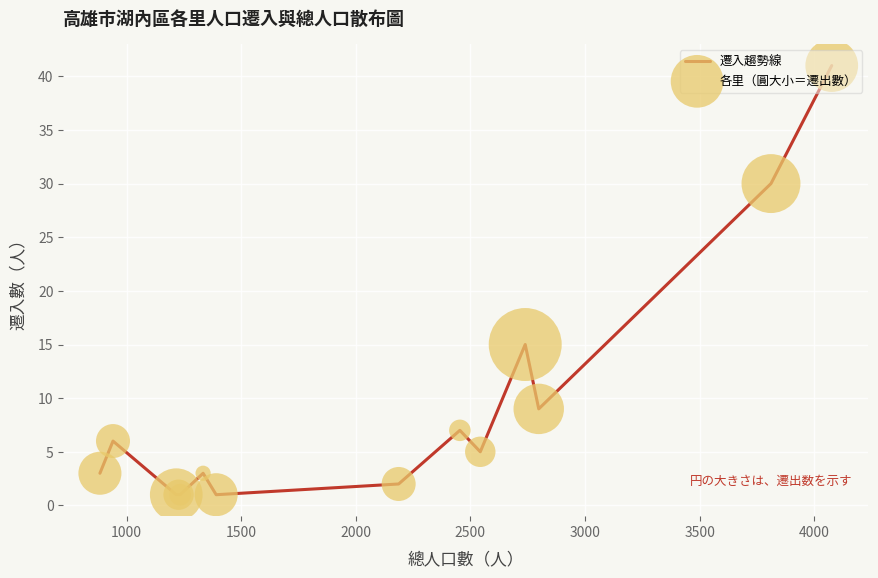

What is the greatest value displayed?

41